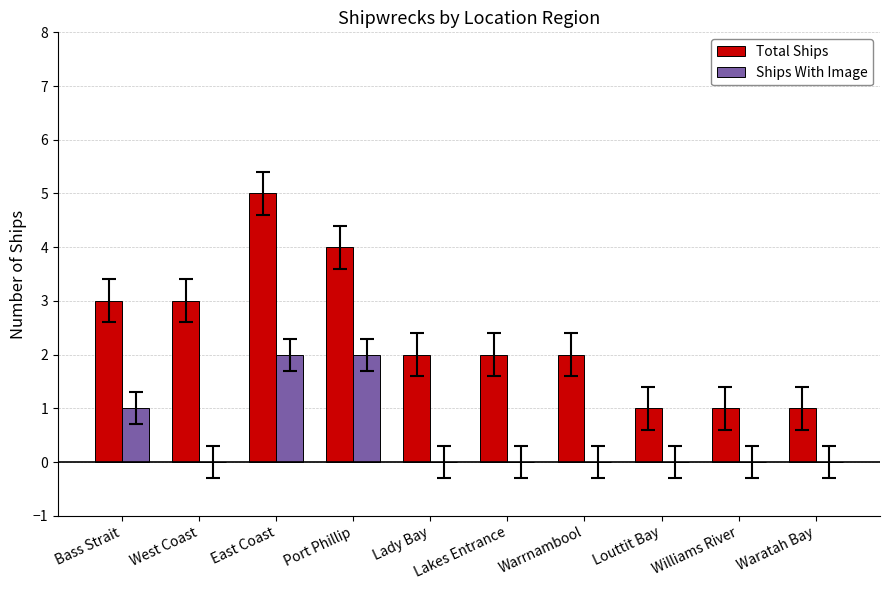

Count the Total Ships values in the range 1 to 3.

8